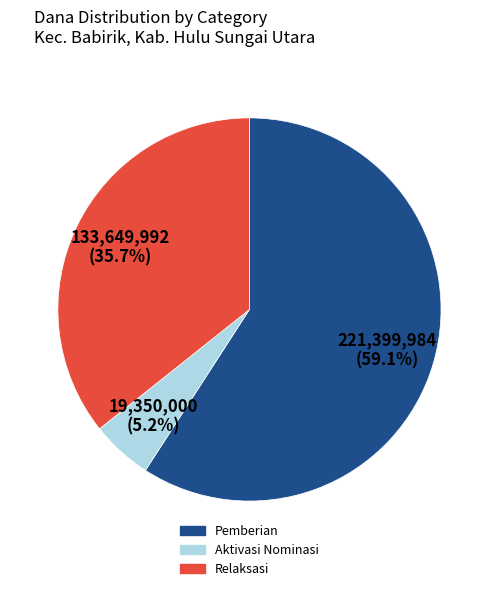

Is there a majority slice in this chart?

Yes